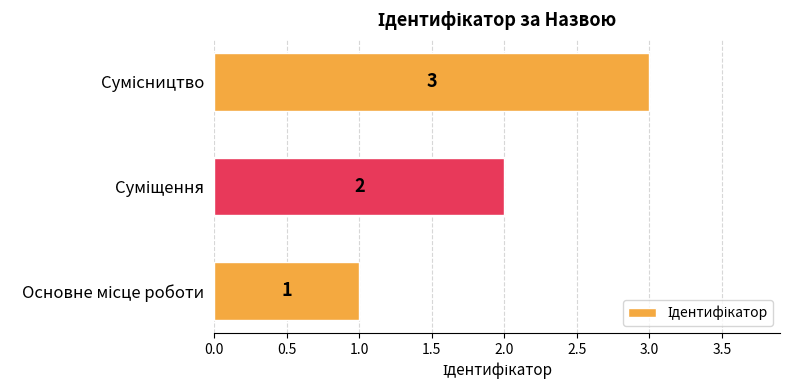

Count the values in the range 1 to 3.

3